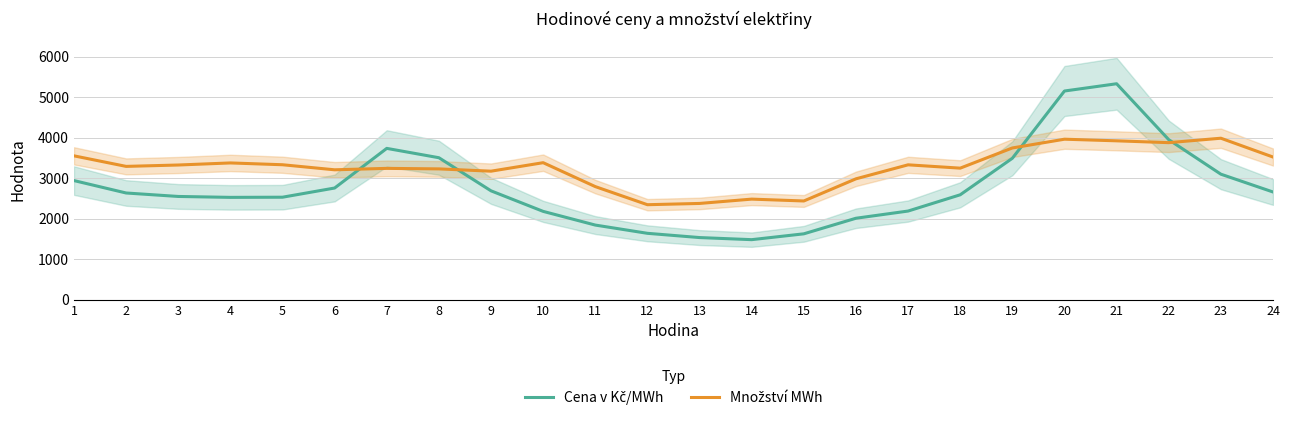

What is the value of the Cena v Kč/MWh point at the 11th from the left?

1839.6